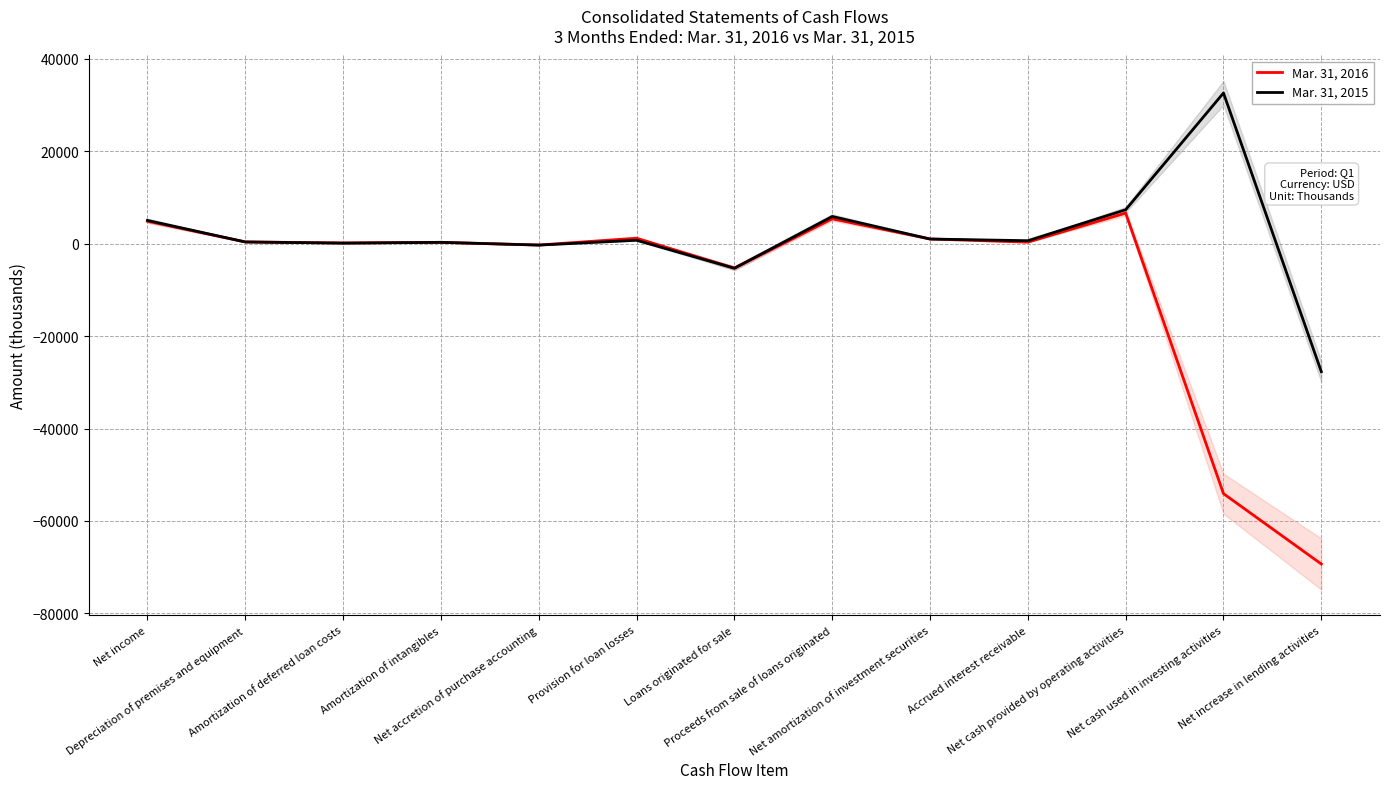

What is the approximate value of Mar. 31, 2016 at Provision for loan losses, to the nearest 50?

1200